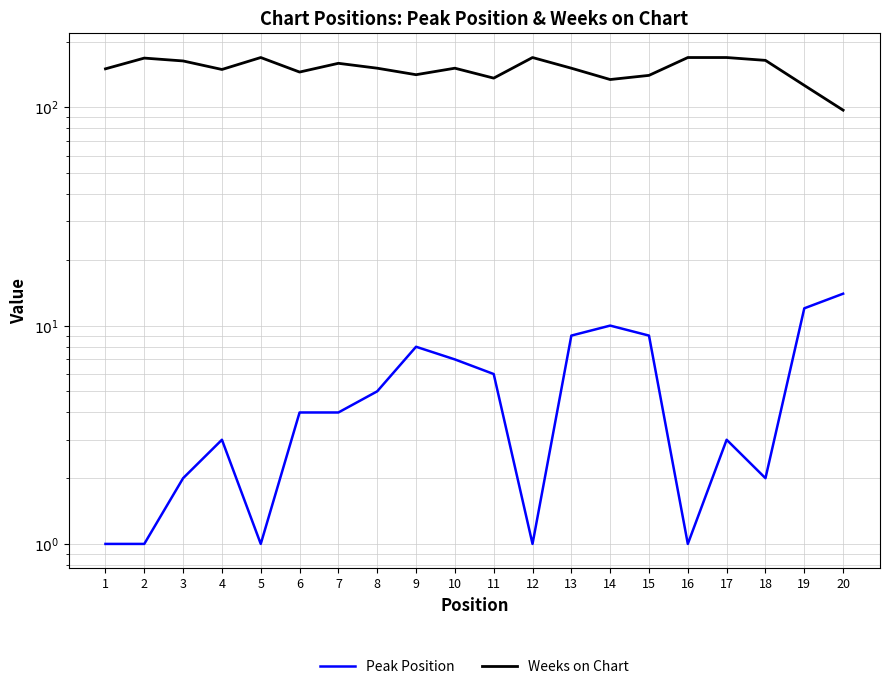

Which category has the highest value across all series?

5